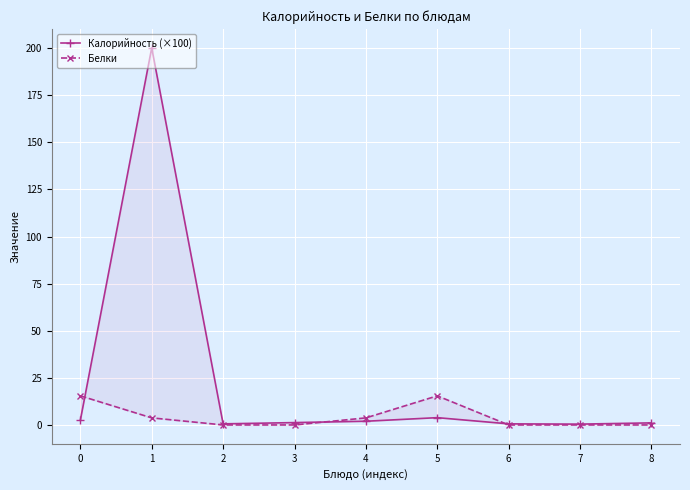

What is the value of the Калорийность (×100) point at the 7th from the left?

0.6